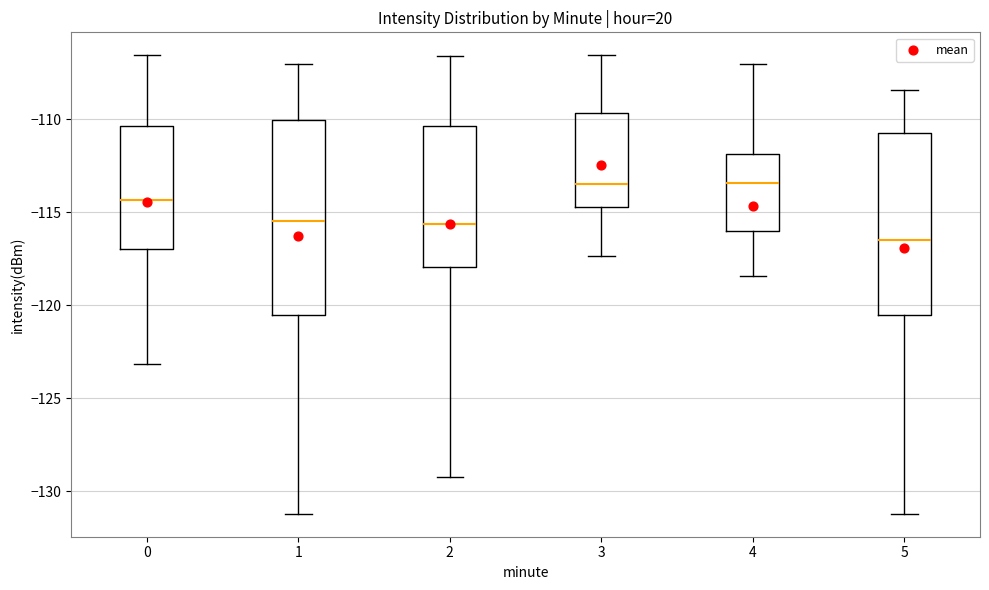

Reading left to right, read every box against the y-axis: the position of its median line, the range the box covers, and the ends of its whiskers. The values are not printed on the chart, so give them approximately, as read against the axis.

0: median -114.5, box -117.0 to -110.5, whiskers -123.0 to -106.5
1: median -115.5, box -120.5 to -110.0, whiskers -131.0 to -107.0
2: median -115.5, box -118.0 to -110.5, whiskers -129.5 to -106.5
3: median -113.5, box -114.5 to -109.5, whiskers -117.5 to -106.5
4: median -113.5, box -116.0 to -112.0, whiskers -118.5 to -107.0
5: median -116.5, box -120.5 to -110.5, whiskers -131.0 to -108.5